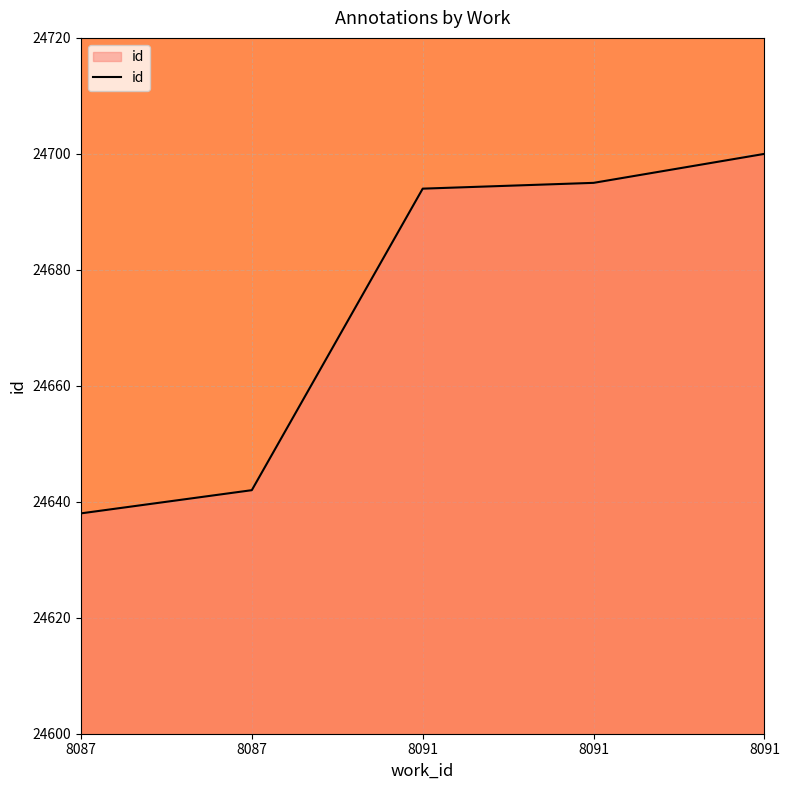

Rank the categories by value from highest to lowest.

8091, 8091, 8091, 8087, 8087